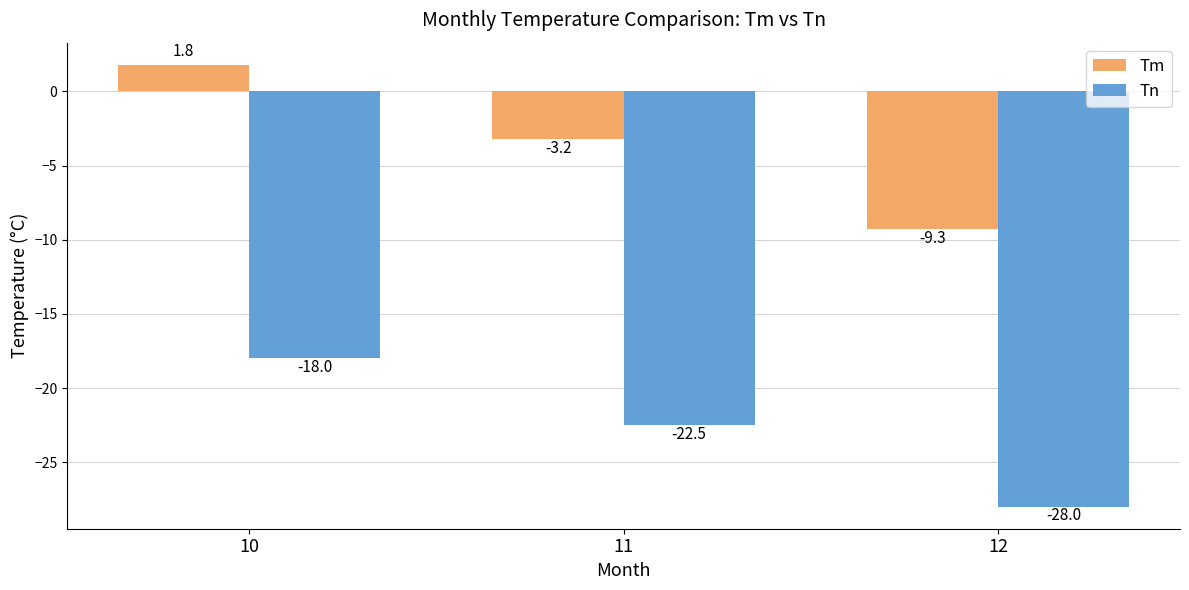

True or false: Tm has a value of 1.8 at 10.

True